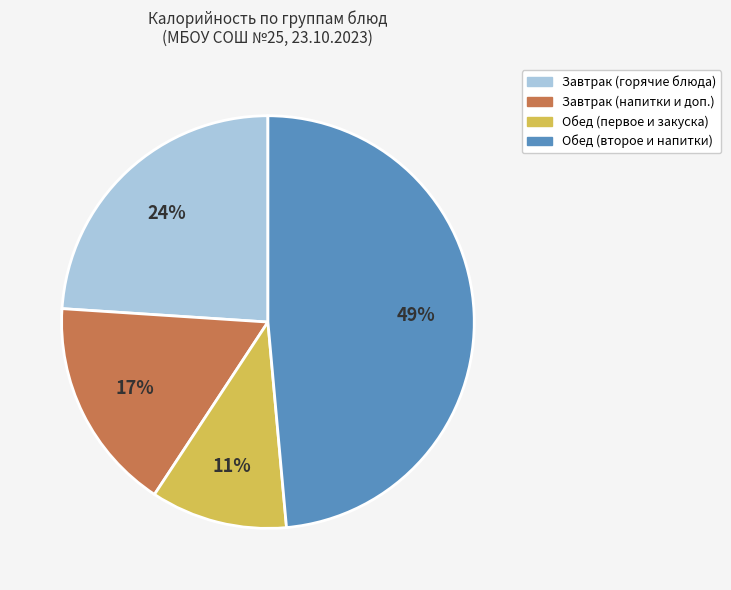

Is there a majority slice in this chart?

No